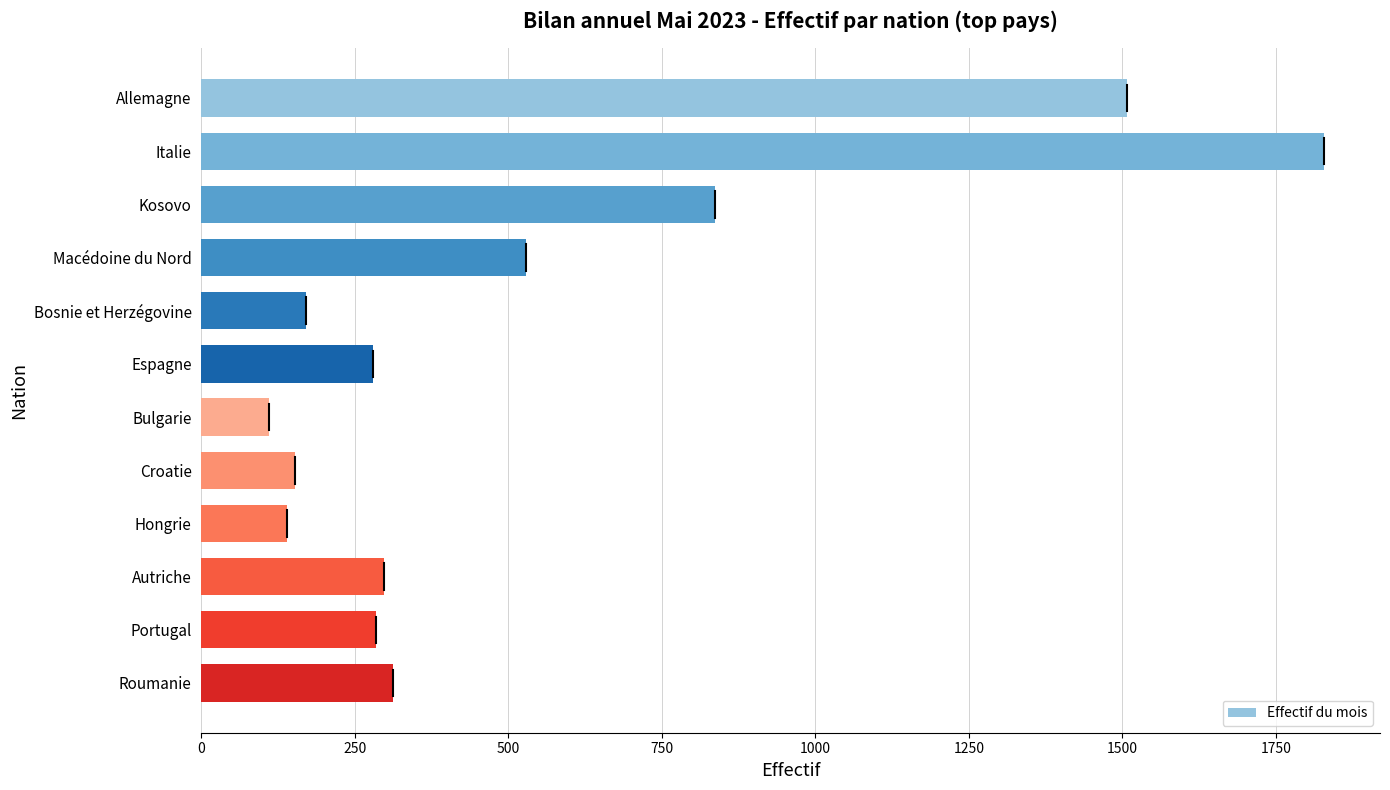

True or false: the data shows 312 at Roumanie.

True